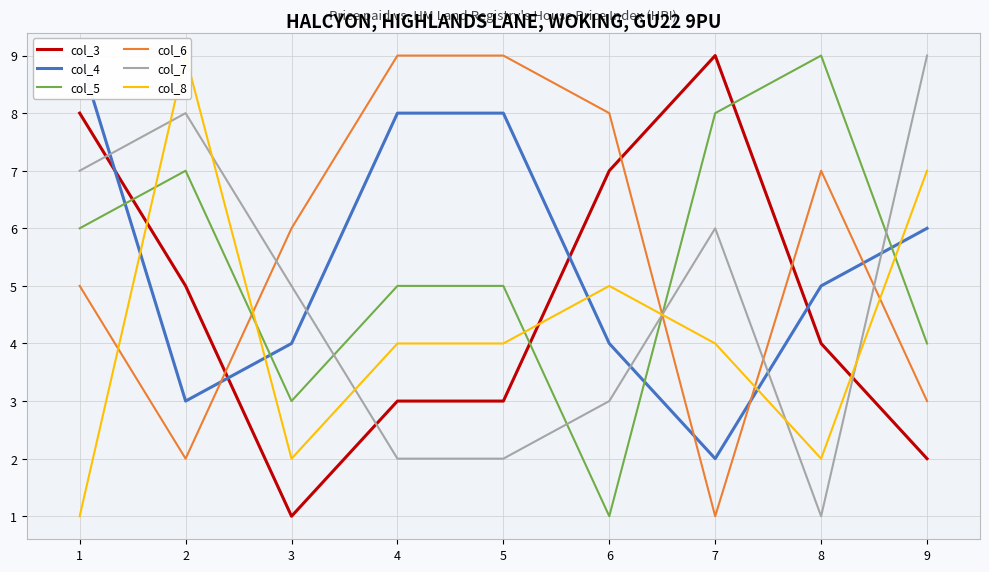

What is the approximate value of col_6 at 5?

9